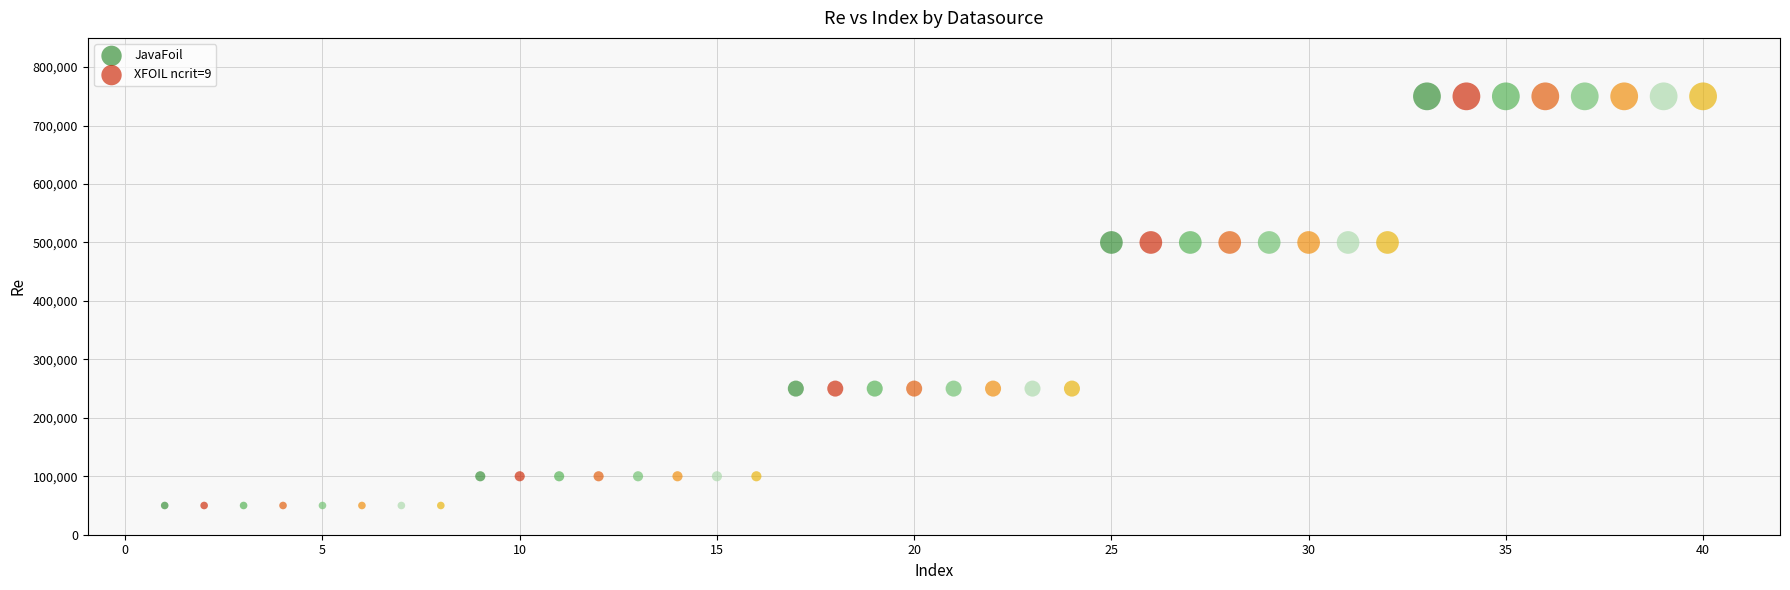

What are all the series names shown in the legend?

JavaFoil, XFOIL ncrit=9